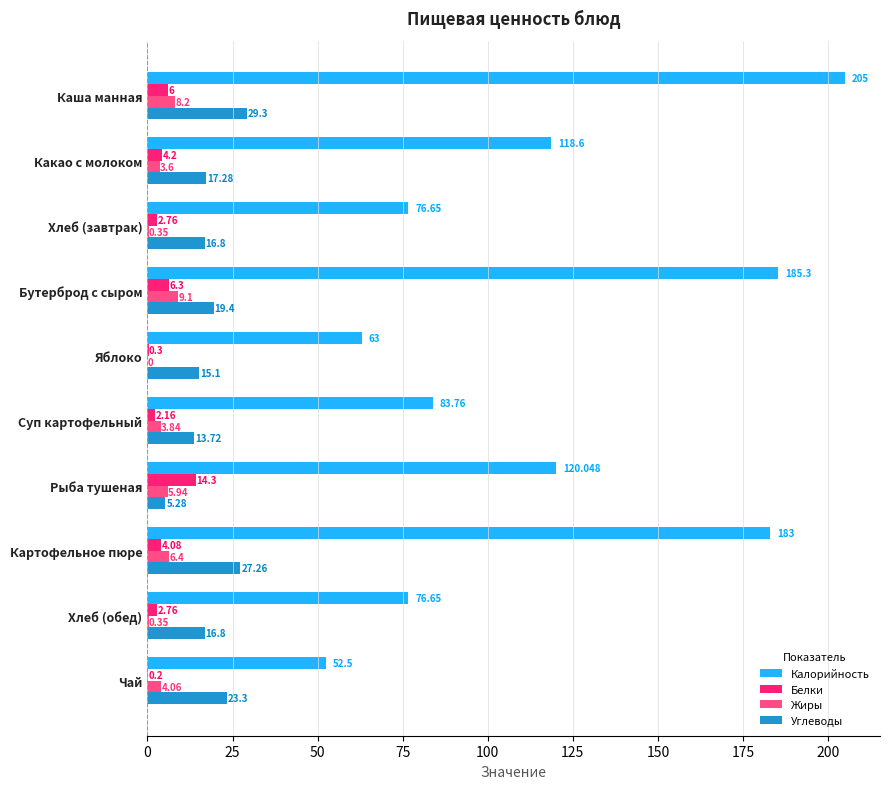

Which series has the largest total across all categories?

Калорийность